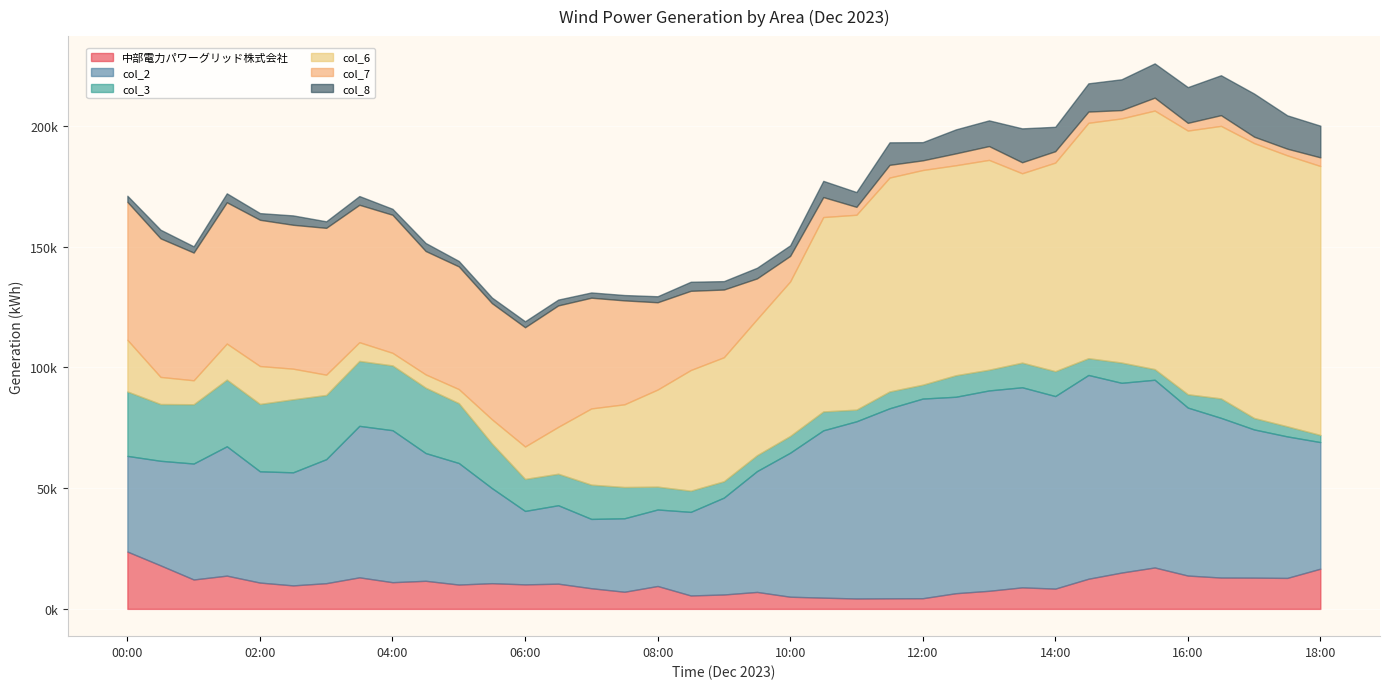

Is it true that col_3 equals 8052 at 16:30?

True